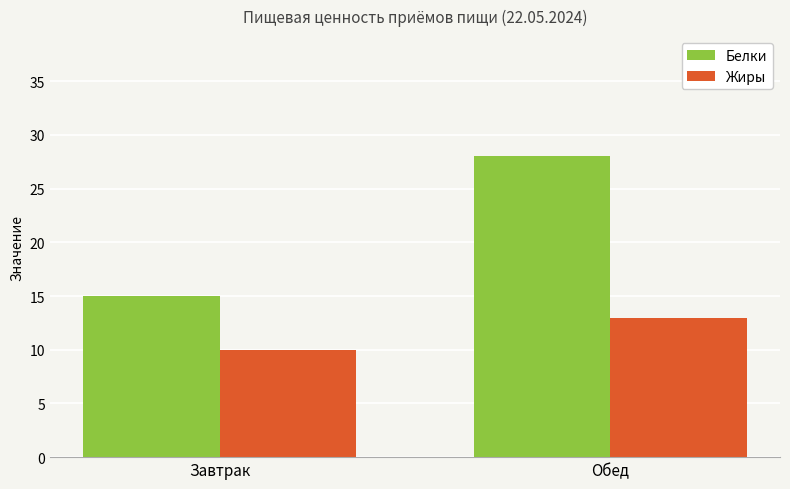

How many groups of bars are there?

2